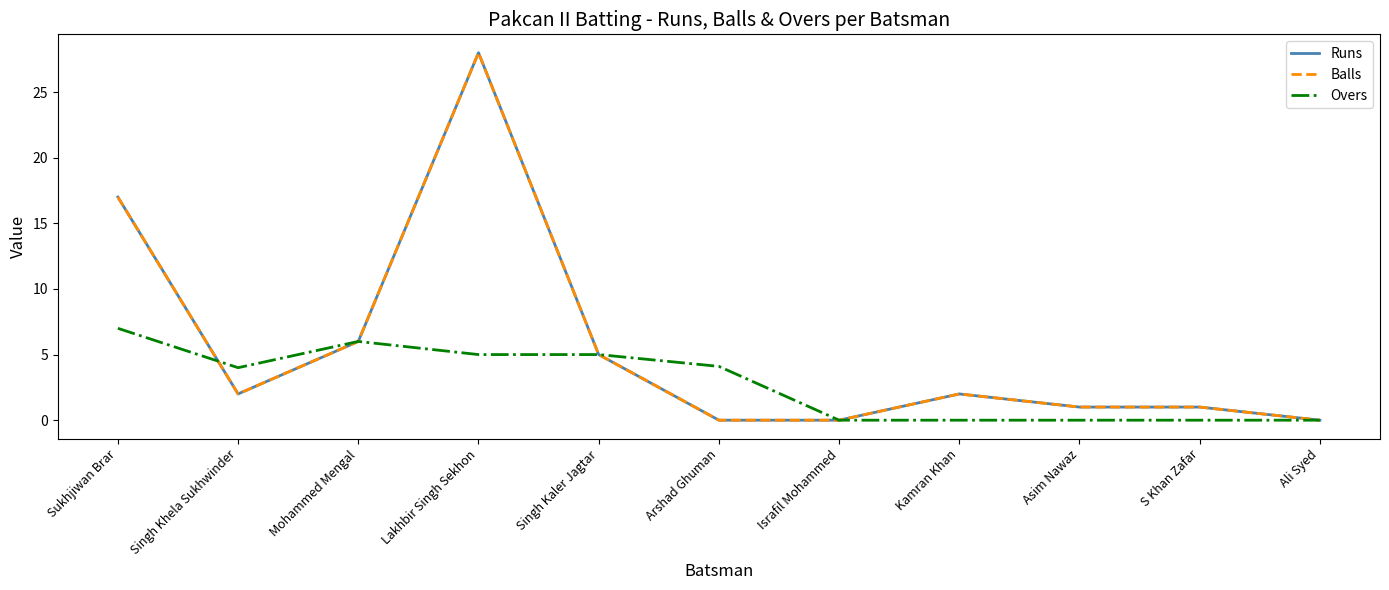

Does the chart display data point markers on the line(s)?

No